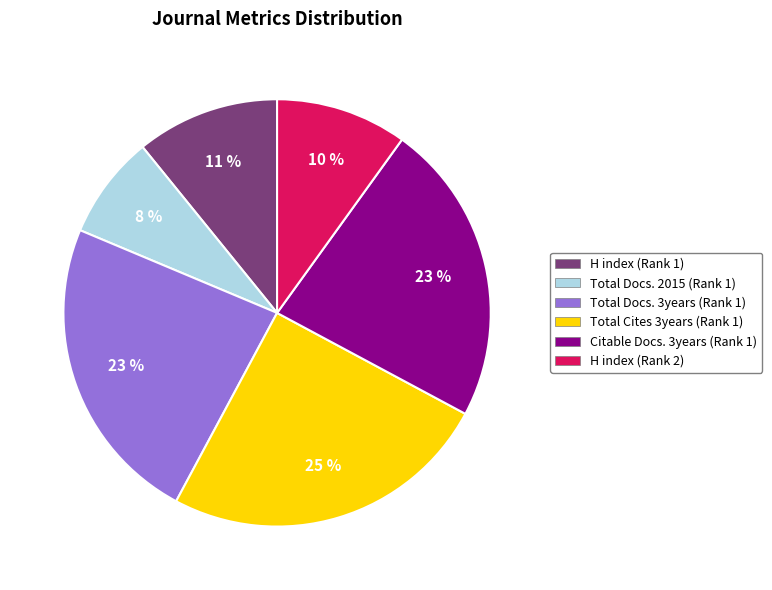

Approximately how many times larger is the value at Total Docs. 2015 (Rank 1) compared to Total Docs. 3years (Rank 1)?

0.3